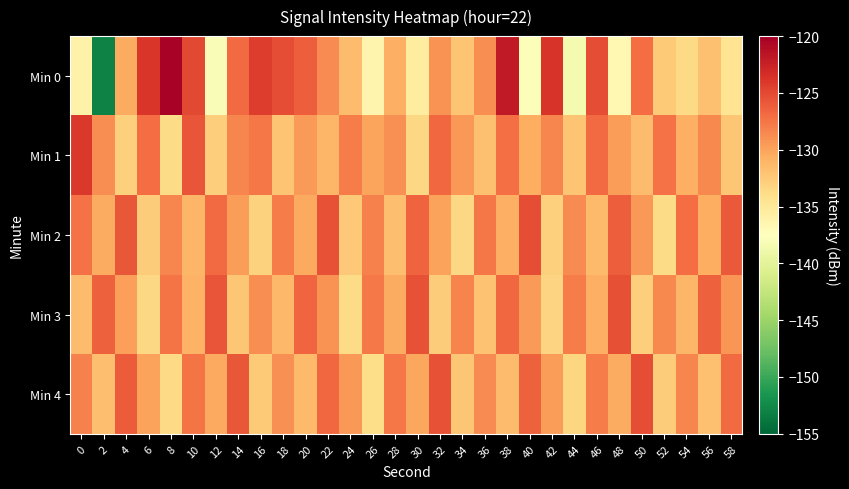

Reading left to right, transcribe all the data shown in this chart.

Min 0: 0=-136.1	2=-153.1	4=-130.5	6=-123.9	8=-120.3	10=-125.0	12=-137.9	14=-126.9	16=-124.4	18=-125.2	20=-126.2	22=-128.7	24=-131.6	26=-136.3	28=-130.8	30=-135.4	32=-129.0	34=-132.1	36=-128.8	38=-122.0	40=-137.8	42=-123.8	44=-138.4	46=-125.2	48=-136.8	50=-127.0	52=-132.5	54=-133.6	56=-131.9	58=-134.5
Min 1: 0=-124.1	2=-128.8	4=-132.9	6=-127.0	8=-133.8	10=-125.7	12=-132.7	14=-128.4	16=-127.6	18=-132.1	20=-129.5	22=-131.2	24=-127.8	26=-130.1	28=-128.9	30=-133.4	32=-126.7	34=-129.3	36=-131.8	38=-127.2	40=-130.6	42=-128.4	44=-132.1	46=-126.9	48=-129.7	50=-131.5	52=-127.3	54=-130.8	56=-128.6	58=-132.3
Min 2: 0=-127.3	2=-130.5	4=-125.8	6=-132.7	8=-128.4	10=-131.2	12=-126.9	14=-129.6	16=-133.1	18=-127.8	20=-130.3	22=-125.6	24=-132.4	26=-128.1	28=-131.7	30=-126.5	32=-129.9	34=-133.4	36=-127.6	38=-130.8	40=-125.3	42=-132.9	44=-128.7	46=-131.4	48=-126.2	50=-129.4	52=-133.7	54=-127.1	56=-130.6	58=-125.9
Min 3: 0=-131.6	2=-126.3	4=-129.8	6=-133.5	8=-127.4	10=-130.9	12=-125.7	14=-132.2	16=-128.8	18=-131.3	20=-126.6	22=-129.1	24=-133.8	26=-127.7	28=-130.4	30=-125.5	32=-132.6	34=-128.3	36=-131.9	38=-126.8	40=-129.5	42=-133.2	44=-127.9	46=-130.7	48=-125.4	50=-132.8	52=-128.5	54=-131.1	56=-126.4	58=-129.2
Min 4: 0=-128.2	2=-131.7	4=-126.1	6=-129.9	8=-133.6	10=-127.5	12=-130.3	14=-125.8	16=-132.5	18=-128.9	20=-131.4	22=-126.7	24=-129.4	26=-133.9	28=-127.6	30=-130.2	32=-125.6	34=-132.3	36=-128.7	38=-131.5	40=-126.3	42=-129.6	44=-133.3	46=-127.8	48=-130.5	50=-125.3	52=-132.7	54=-128.4	56=-131.8	58=-126.9